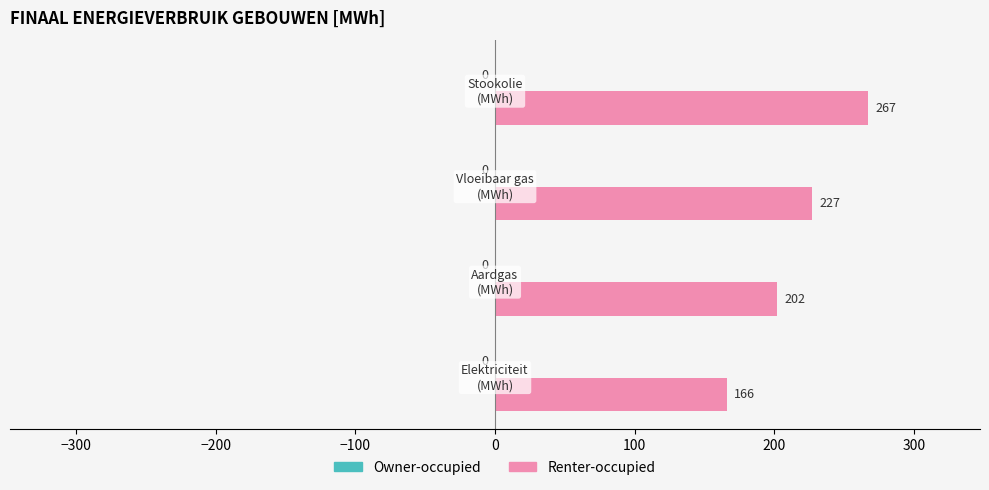

What is the average value?

215.5